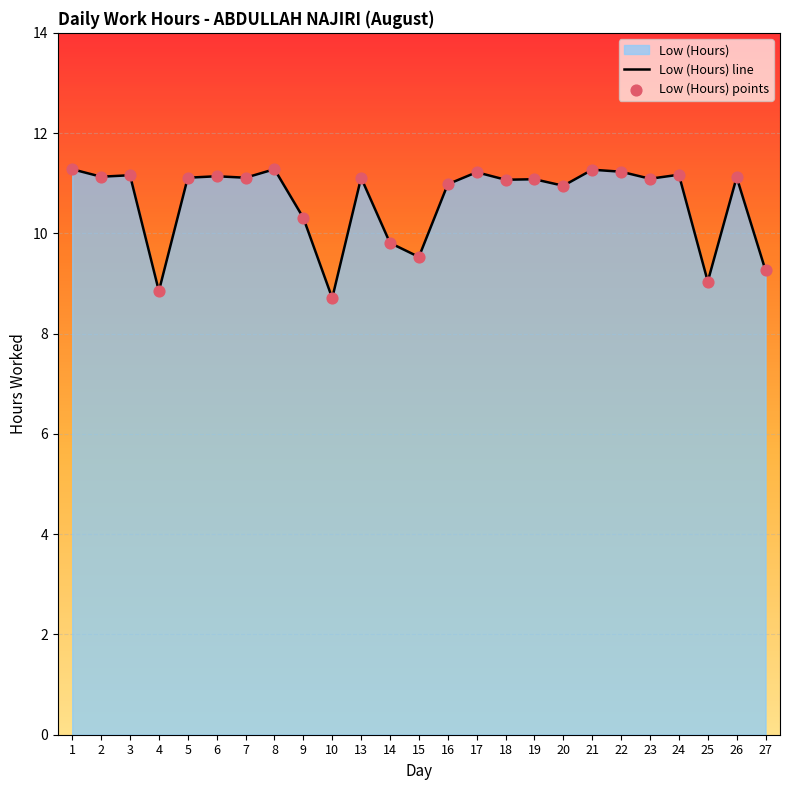

Between 21 and 25, which is larger?

21